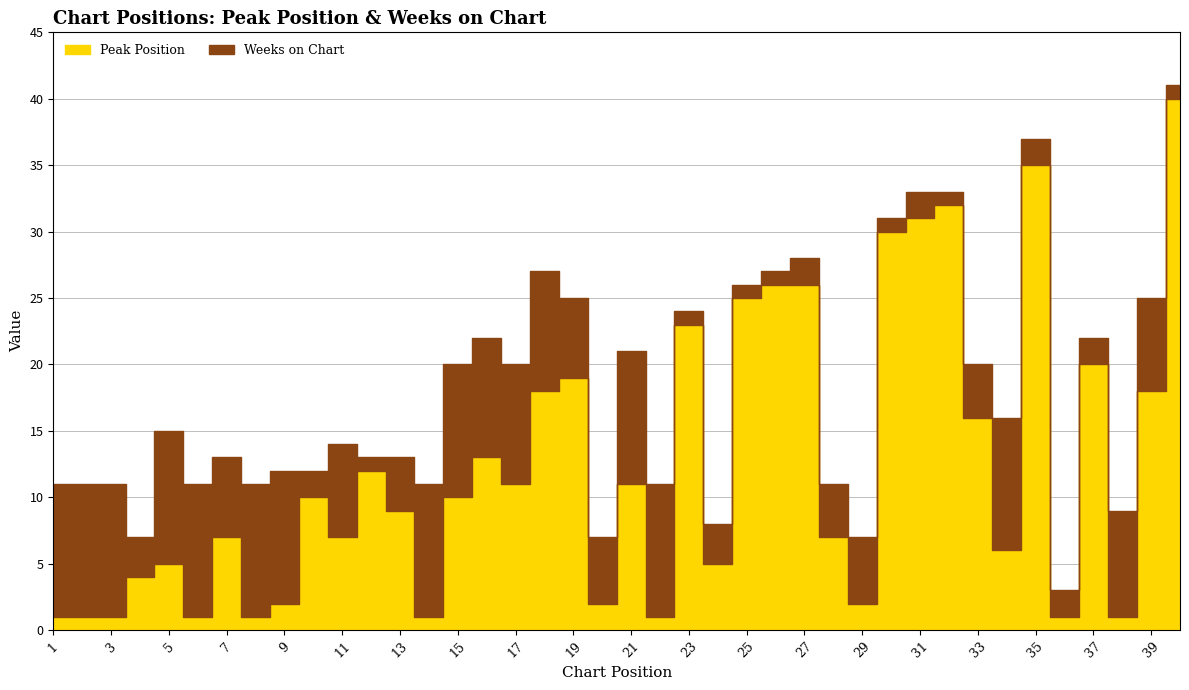

Rank the series by their average value, from highest to lowest.

Peak Position, Weeks on Chart